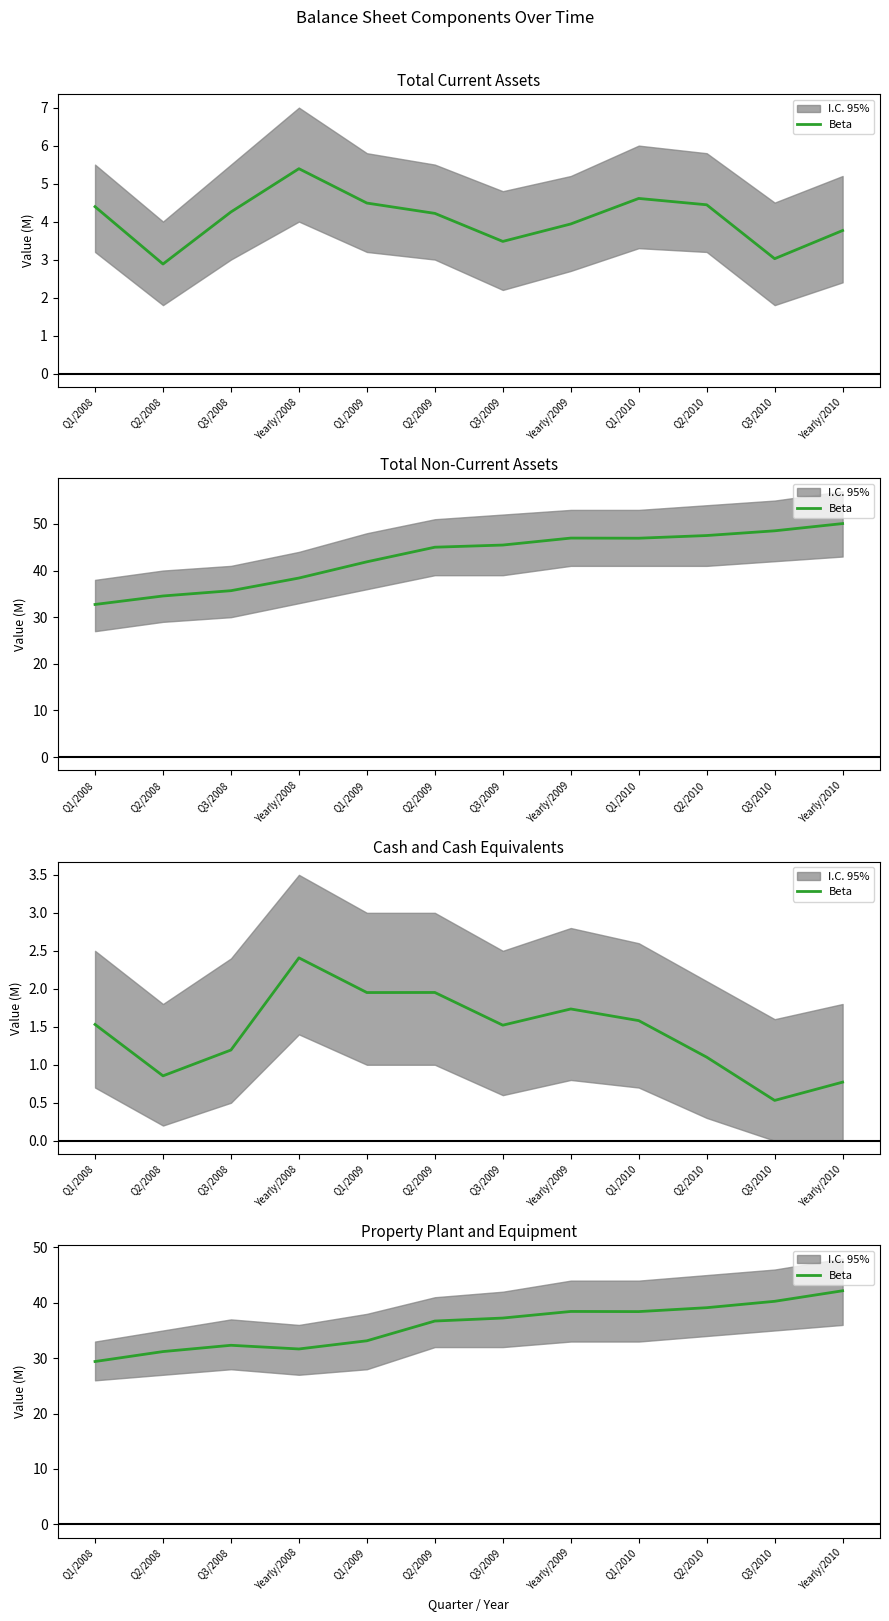

Does the chart display data point markers on the line(s)?

No